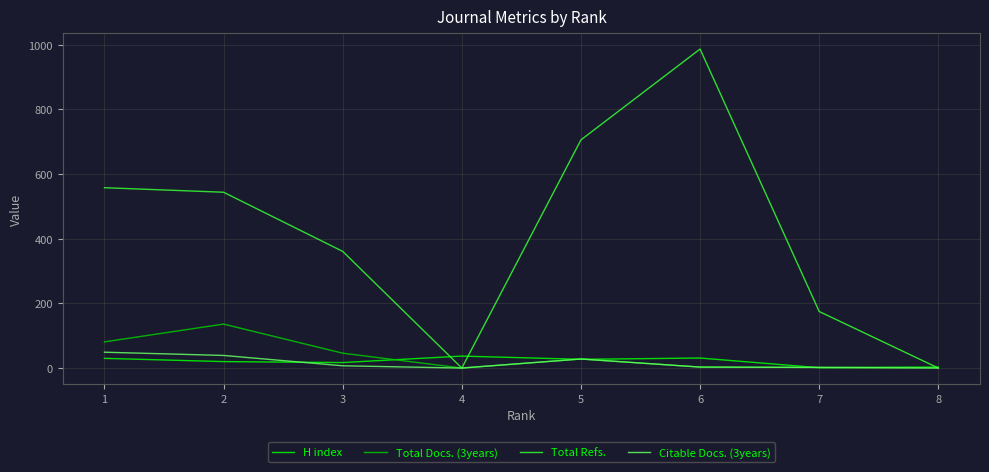

Which series has the largest range (max minus min)?

Total Refs.